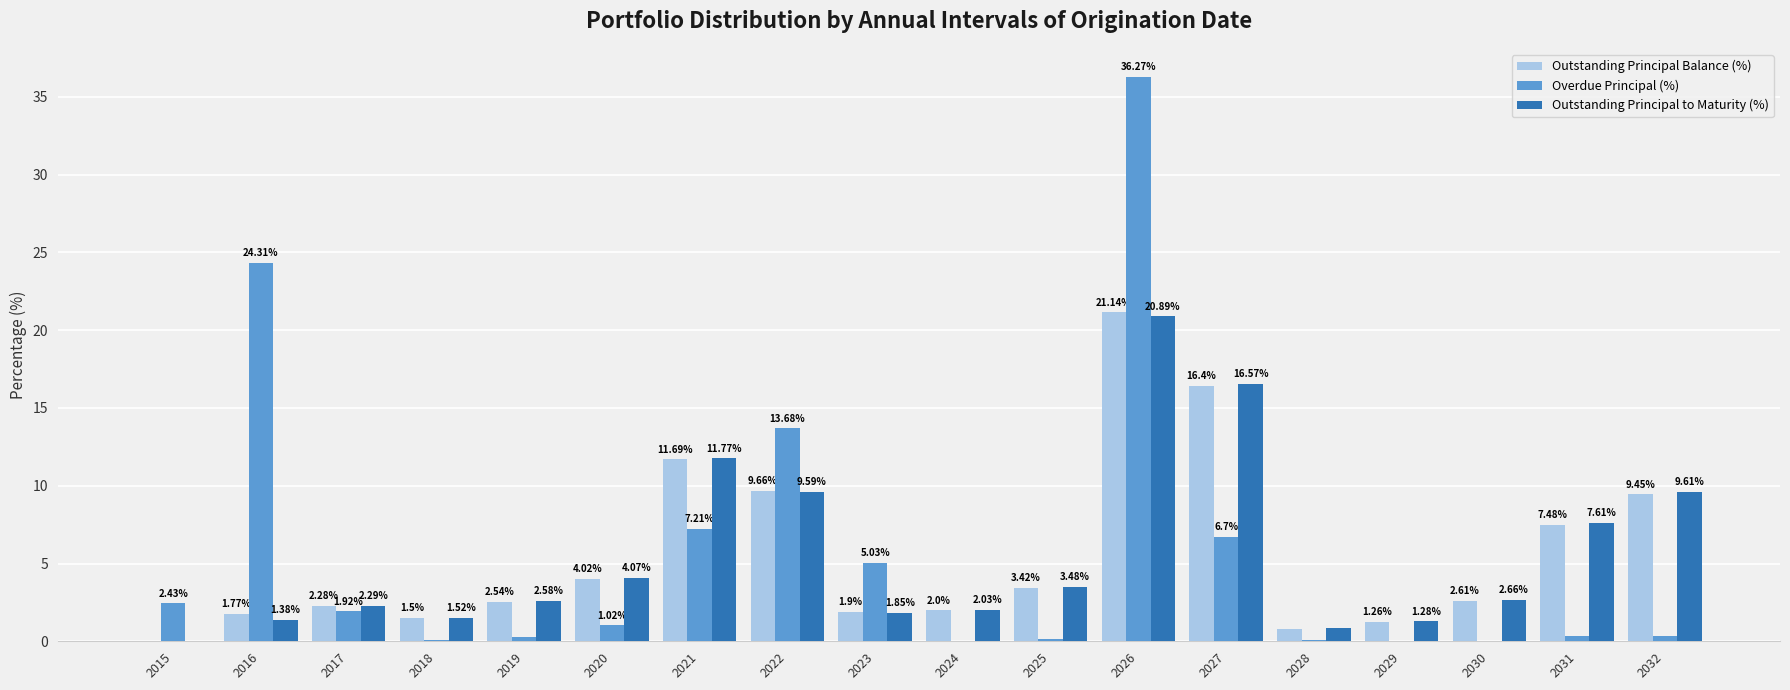

Is the value of Outstanding Principal to Maturity (%) at 2020 greater than the value of Outstanding Principal Balance (%) at 2026?

No